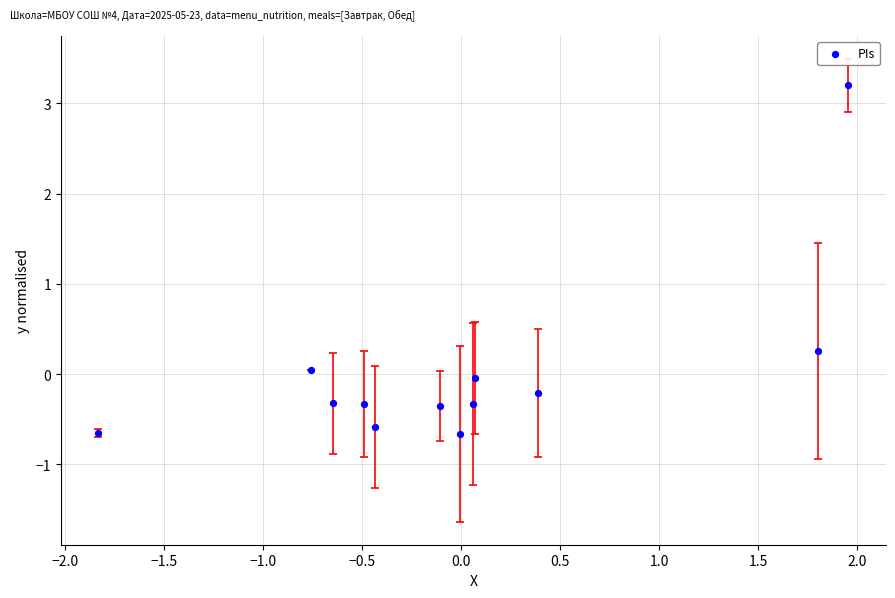

What is the range of X values (max minus min)?

3.8